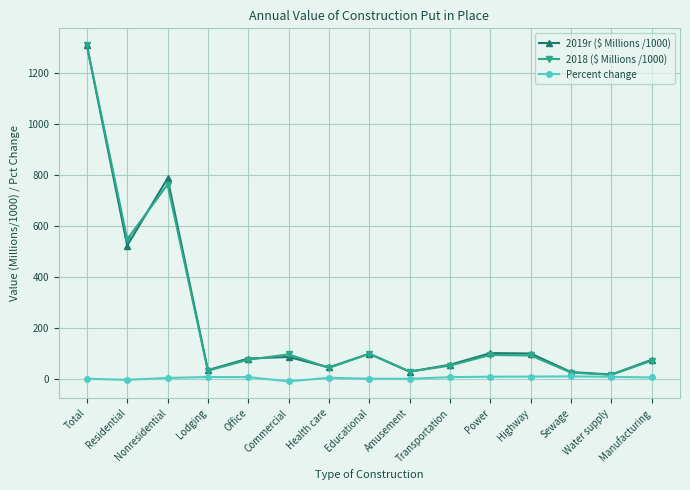

What is the total value across all series at Total?

2614.1